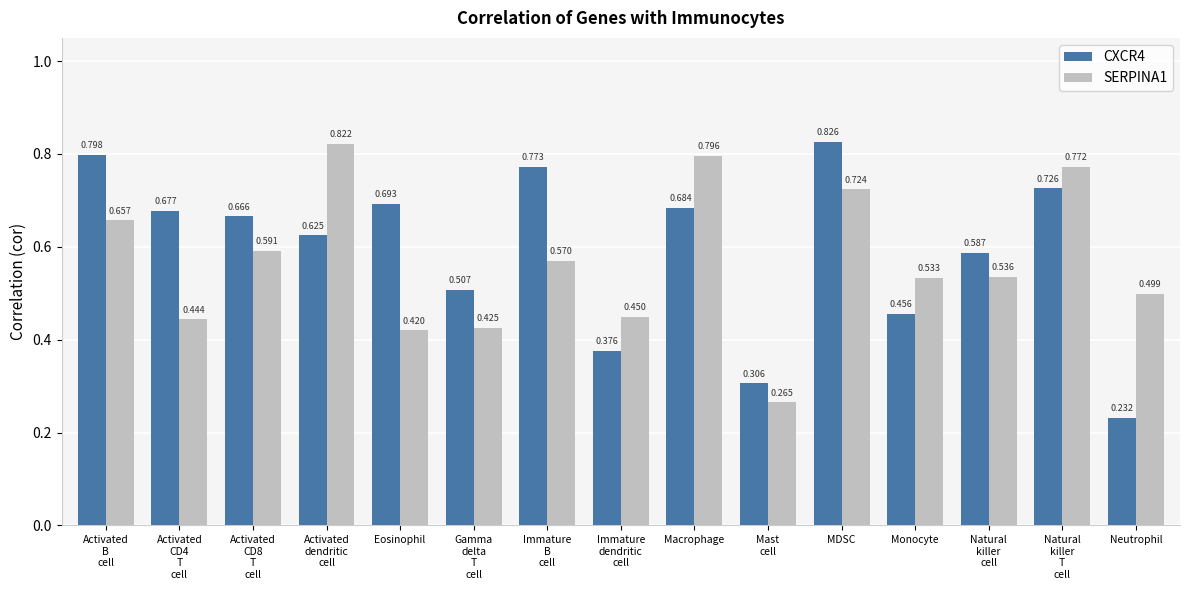

At which label does CXCR4 reach its minimum?

Neutrophil